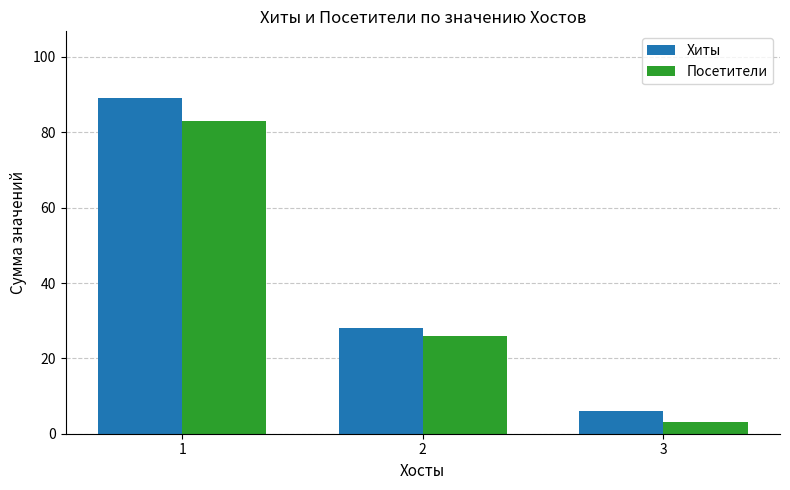

What are all the series names shown in the legend?

Хиты, Посетители